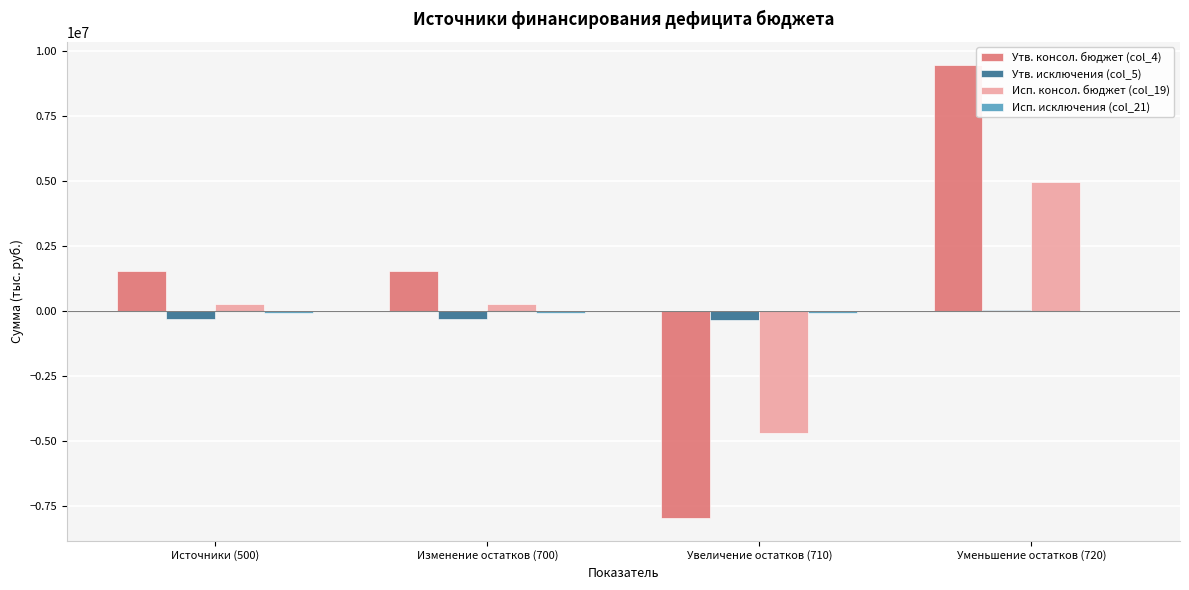

What is the sum of the Утв. исключения (col_5) values at Изменение остатков (700) and Уменьшение остатков (720)?

-252200.0